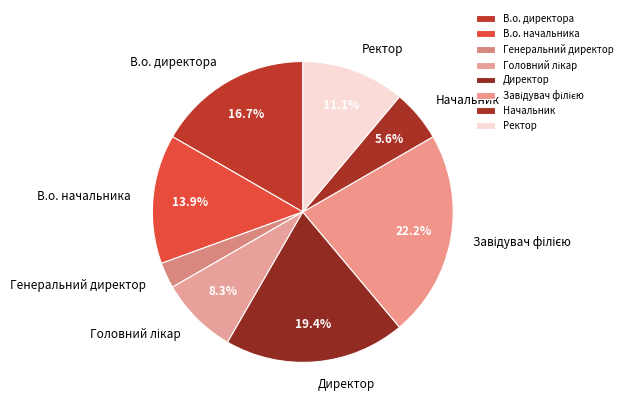

Approximately how many times larger is the value at Ректор compared to В.о. начальника?

0.8